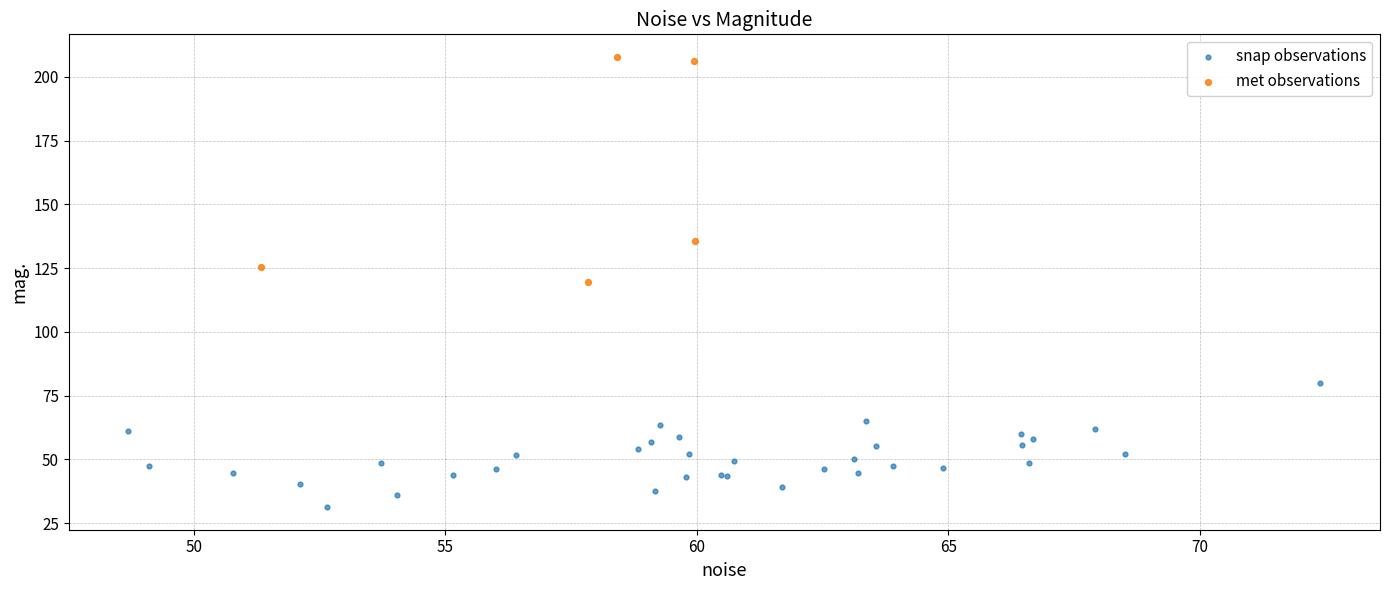

Which series reaches the minimum Y coordinate?

snap observations